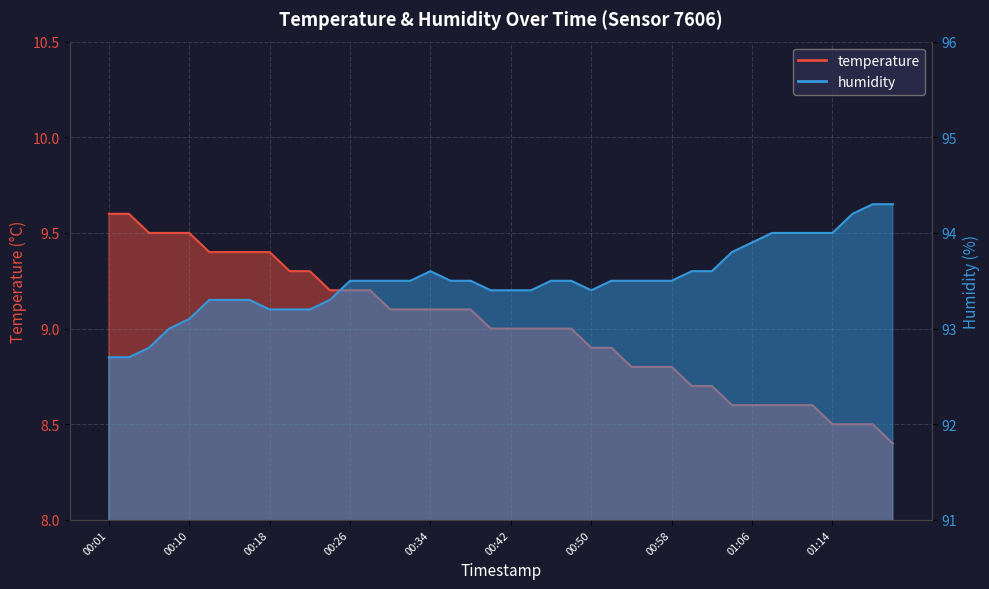

Count the number of data series in this chart.

2